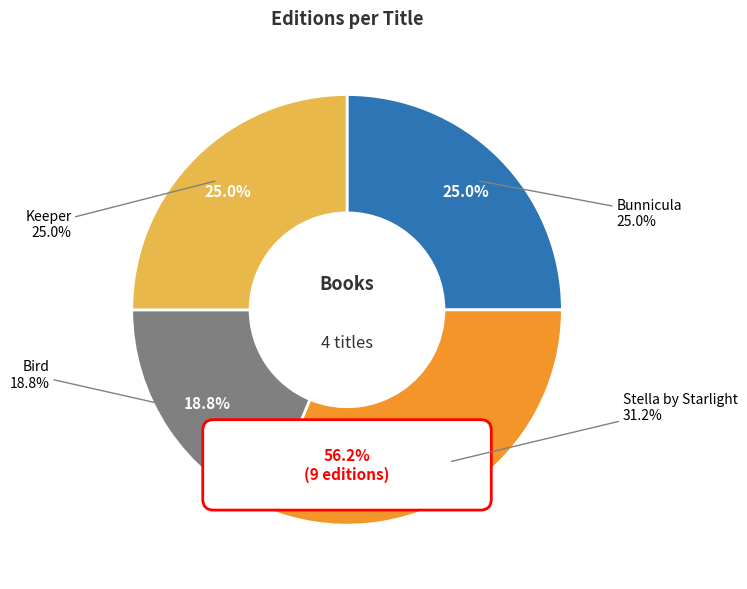

Does any single category account for the majority?

No